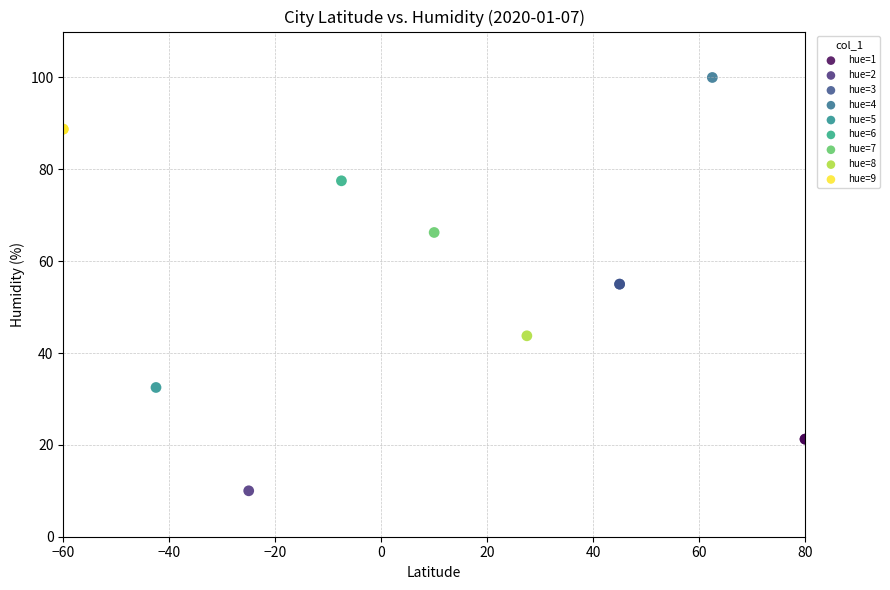

Which series contains the lowest Y value?

hue=2